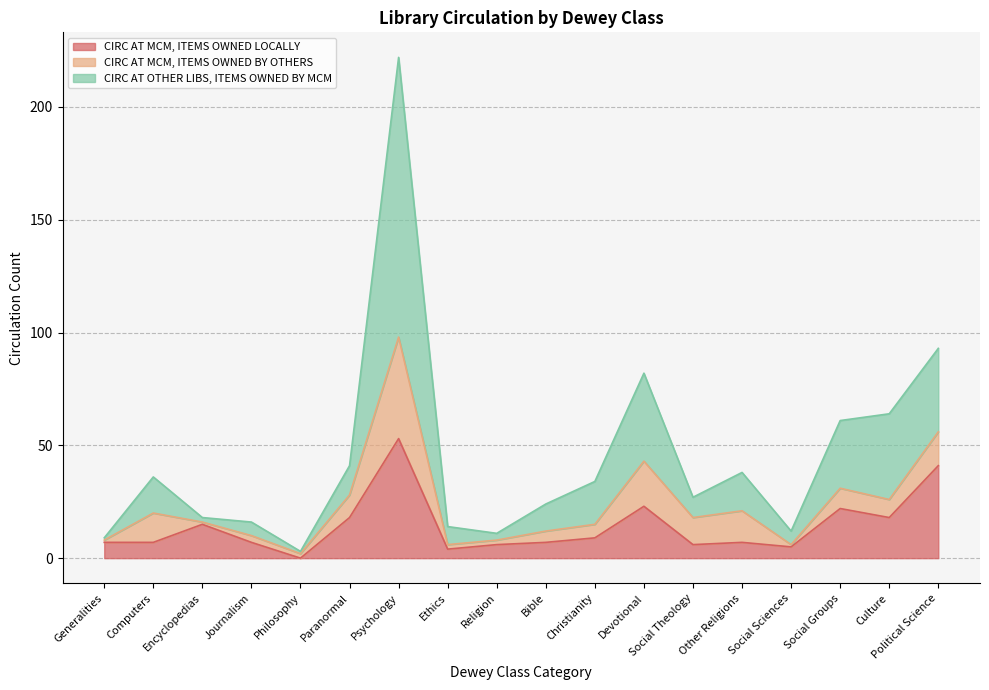

What is the highest value of the CIRC AT MCM, ITEMS OWNED LOCALLY series?

53